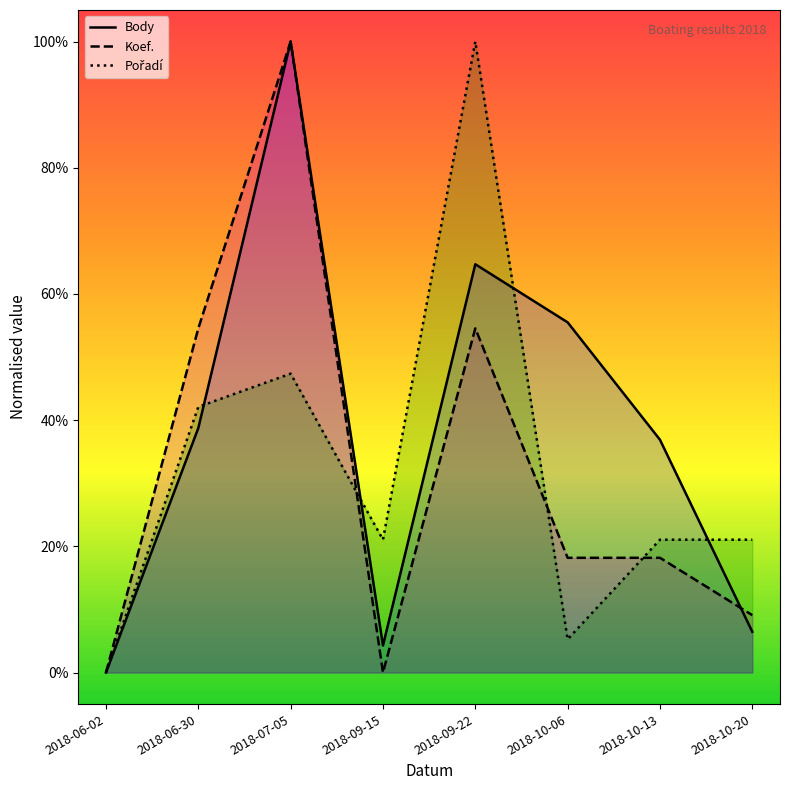

List the series in order of their peak value, highest first.

Body, Koef., Pořadí